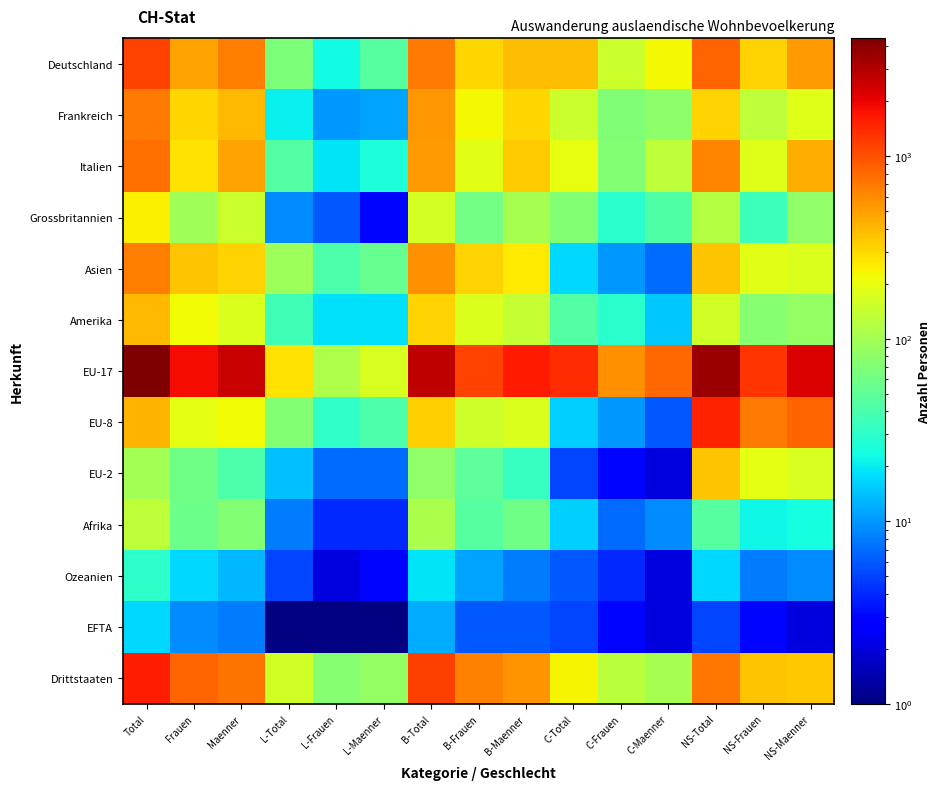

At how many categories does at least one series exceed 3881?

1